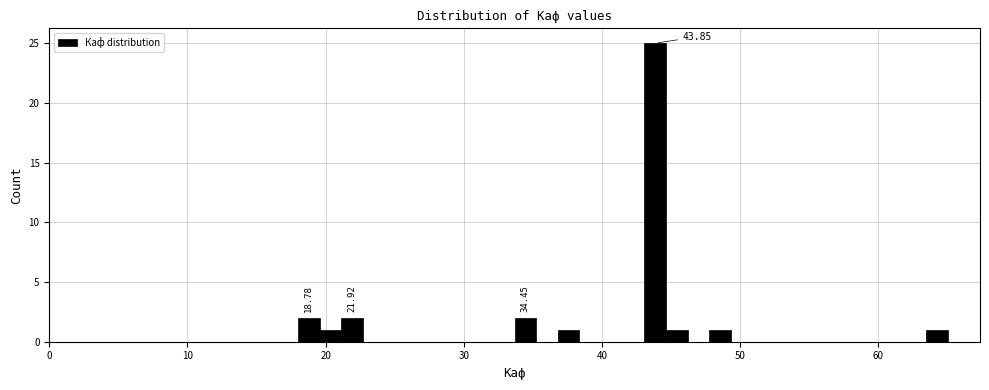

Around what value on the x-axis is the tallest bar? Give the approximate position of its centre, as read against the axis.

44